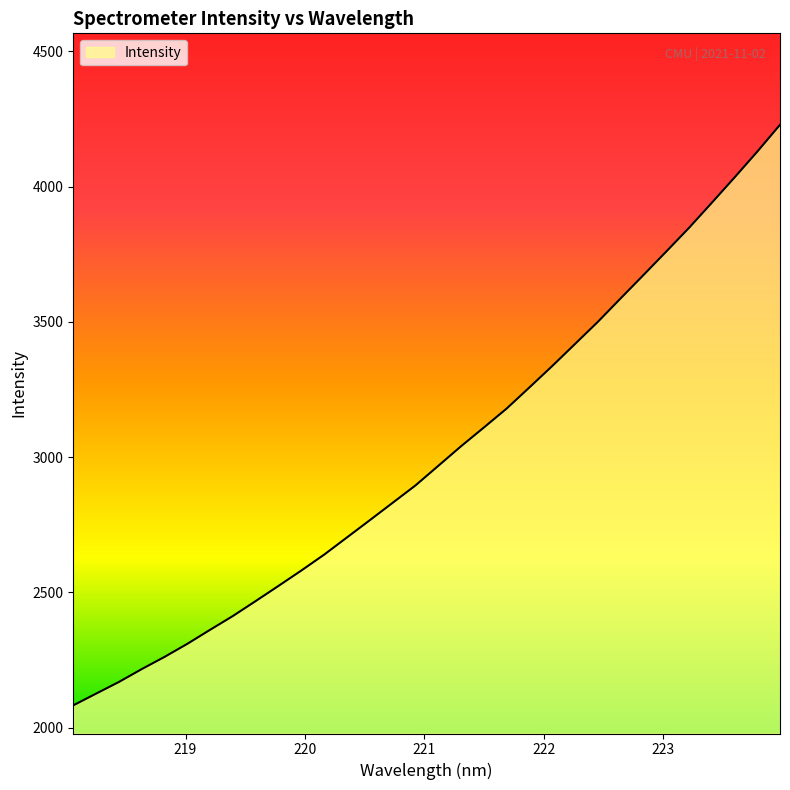

What is the minimum value shown in the chart?

2081.9